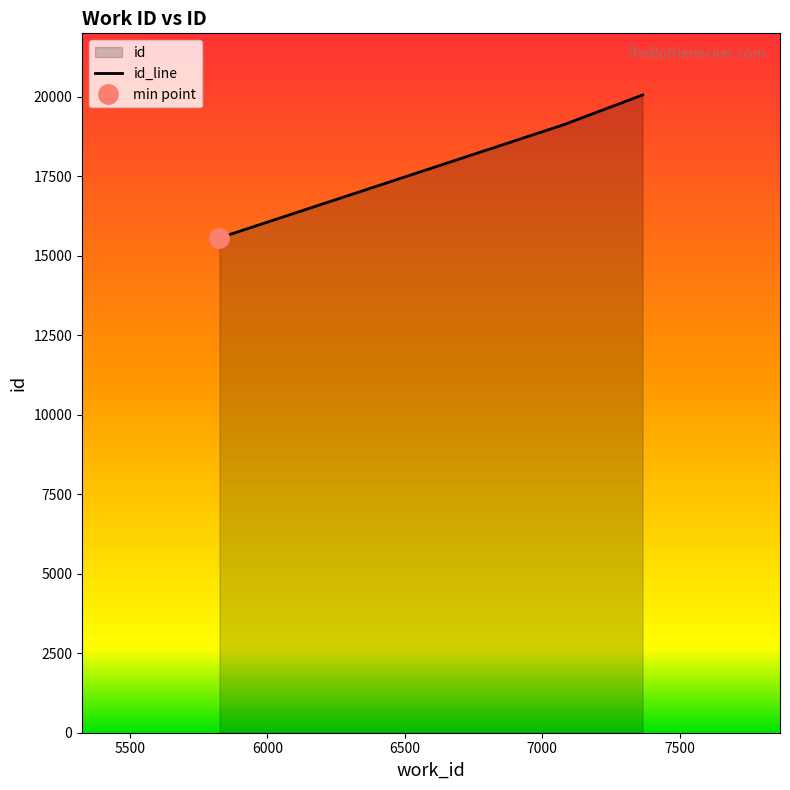

What is the value of the 2nd point from the left?

19131